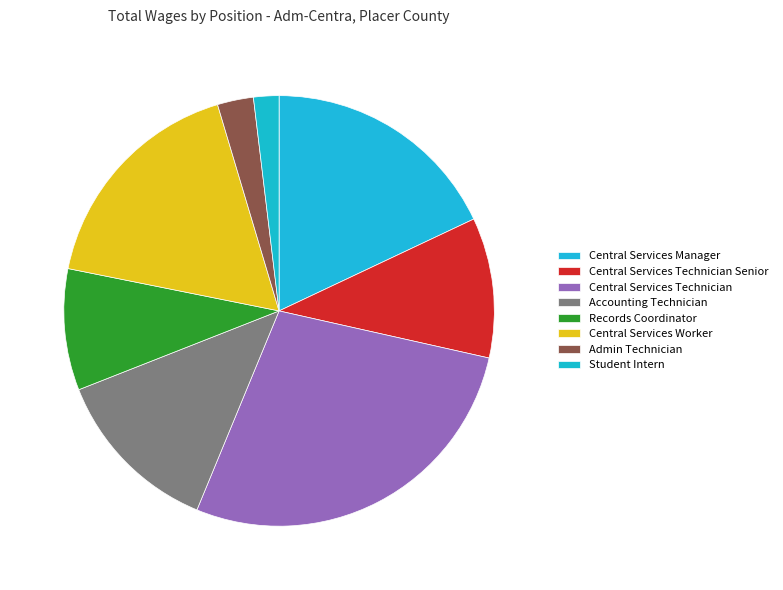

Which slice is the largest?

Central Services Technician